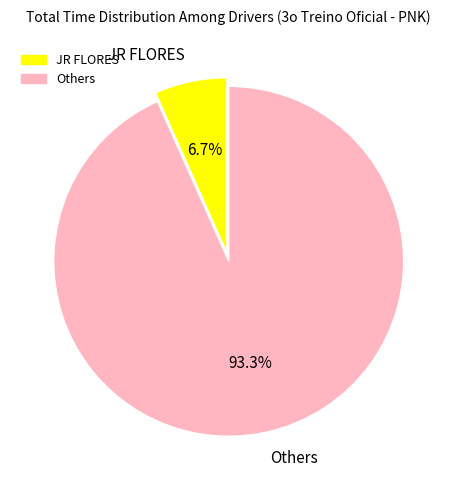

Between JR FLORES and Others, which is larger?

Others